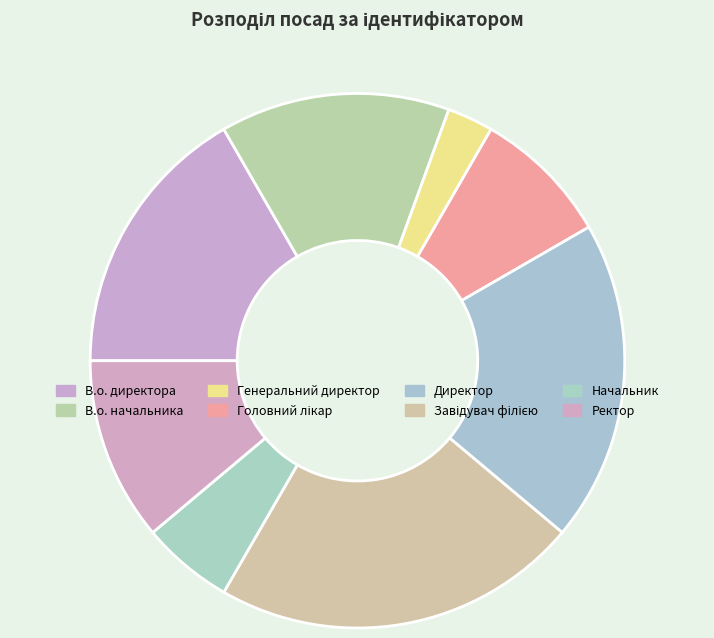

What is the change in value from Завідувач філією to Начальник?

-6